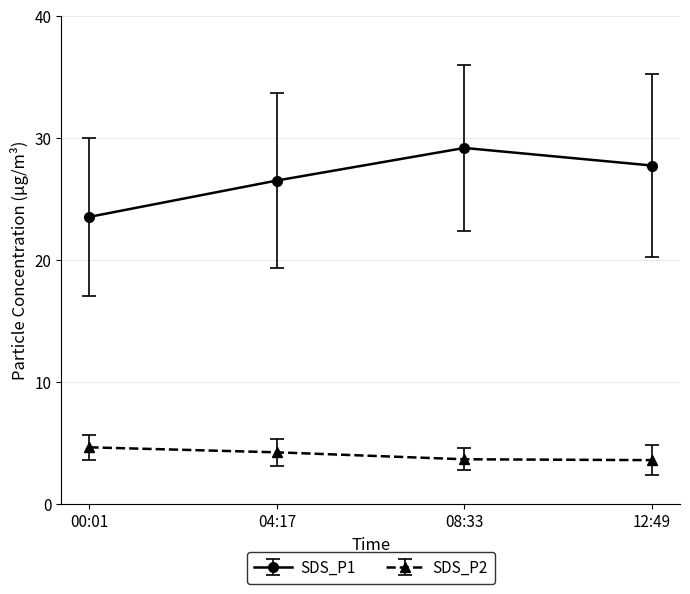

True or false: SDS_P2 and SDS_P1 cross at least once.

False